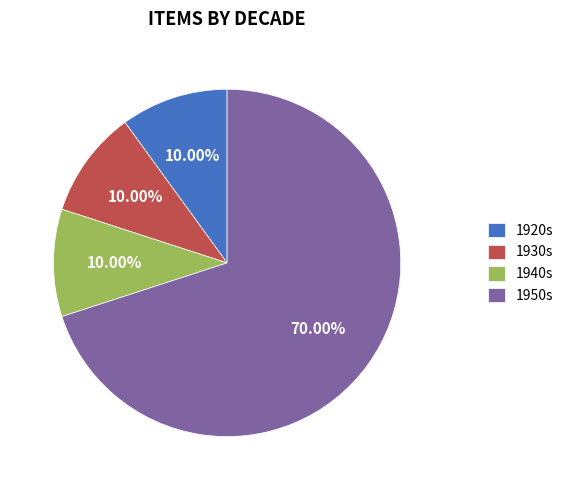

Which slice represents more than half of the pie?

1950s